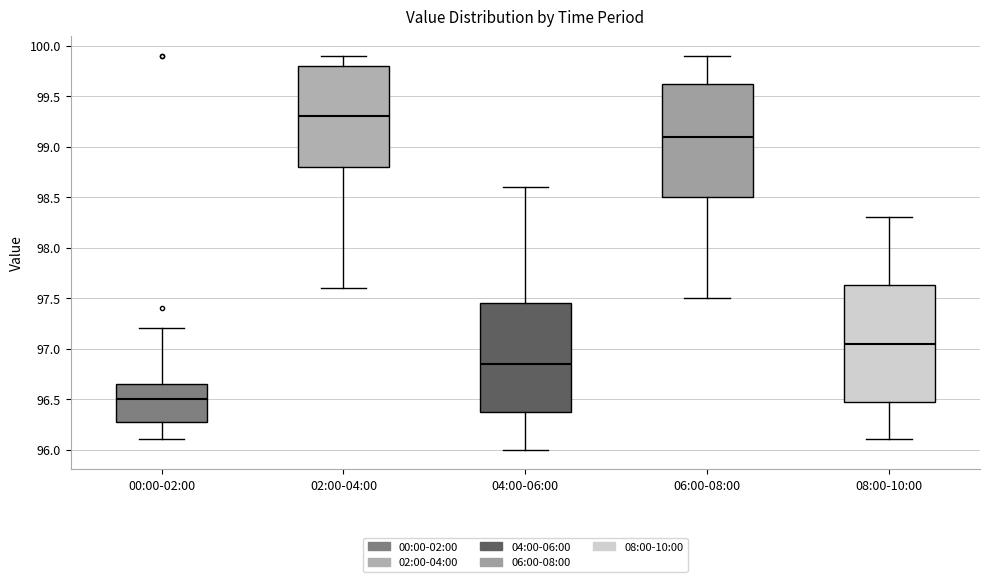

Reading left to right, read every box against the y-axis: the position of its median line, the range the box covers, and the ends of its whiskers. The values are not printed on the chart, so give them approximately, as read against the axis.

00:00-02:00: median 96.50, box 96.30 to 96.65, whiskers 96.10 to 97.20
02:00-04:00: median 99.30, box 98.80 to 99.80, whiskers 97.60 to 99.90
04:00-06:00: median 96.85, box 96.40 to 97.45, whiskers 96.00 to 98.60
06:00-08:00: median 99.10, box 98.50 to 99.65, whiskers 97.50 to 99.90
08:00-10:00: median 97.05, box 96.50 to 97.65, whiskers 96.10 to 98.30